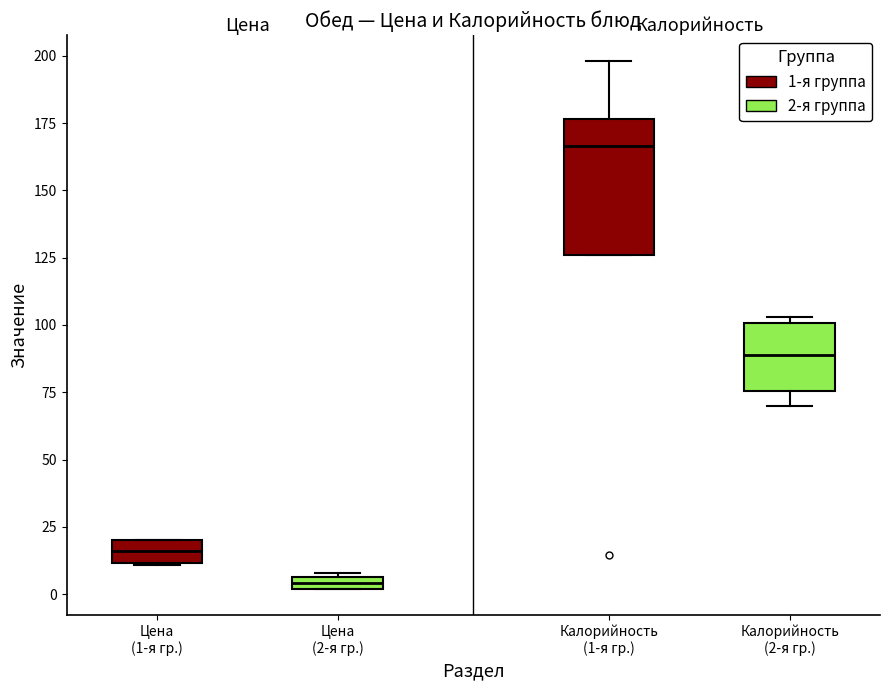

Where is the lower edge of the box for Калорийность (2-я гр.) on the y-axis? The values are not printed on the chart, so give them approximately, as read against the axis.

75